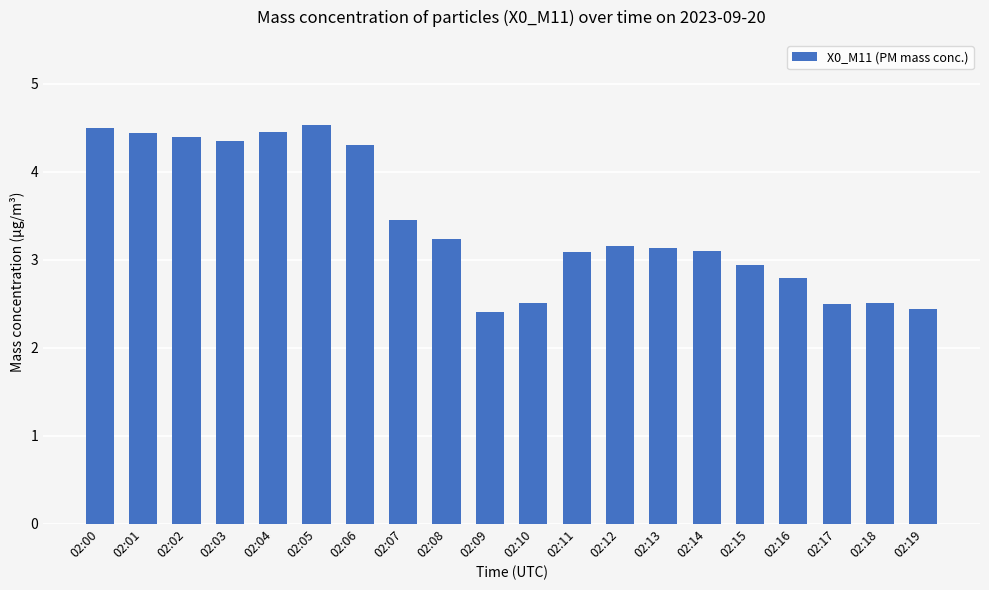

What is the average value?

3.4